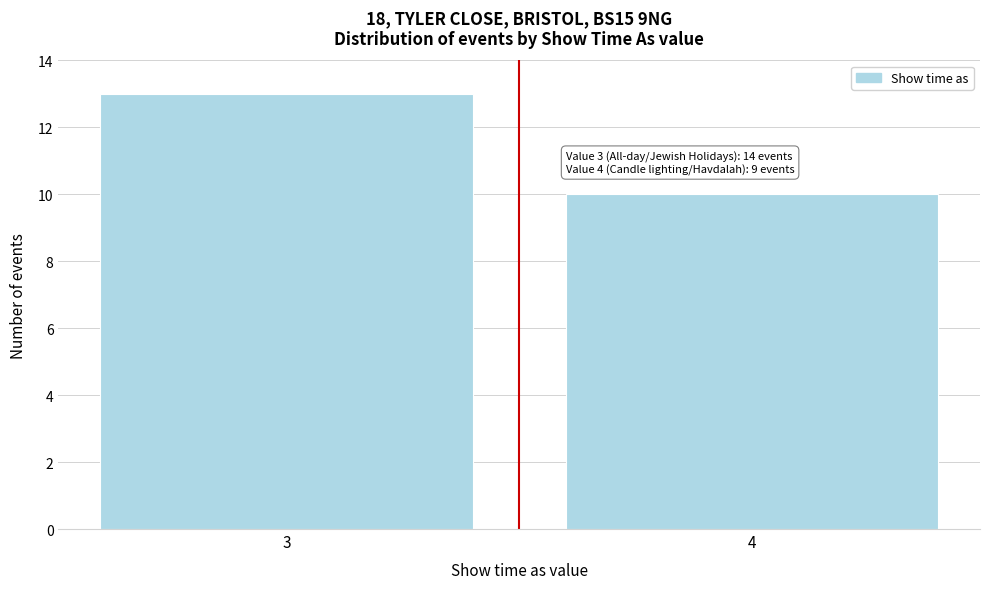

Reading left to right, list all the values displayed in this chart.

13	10